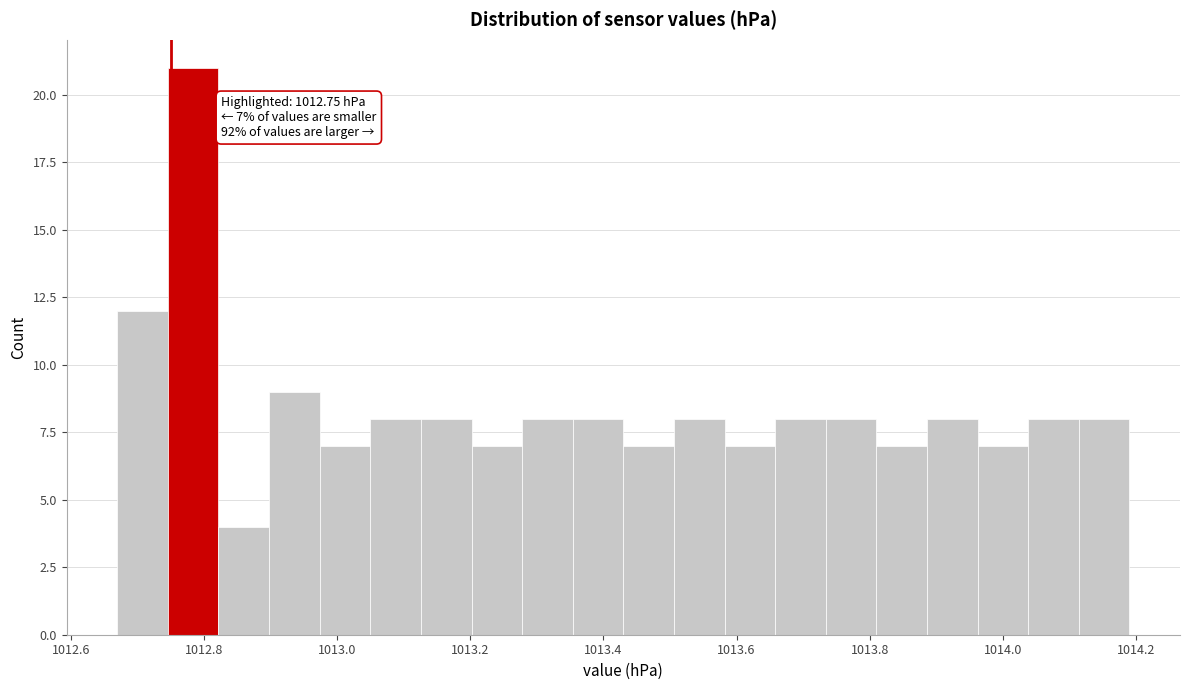

Around what value on the x-axis is the tallest bar? Give the approximate position of its centre, as read against the axis.

1012.78